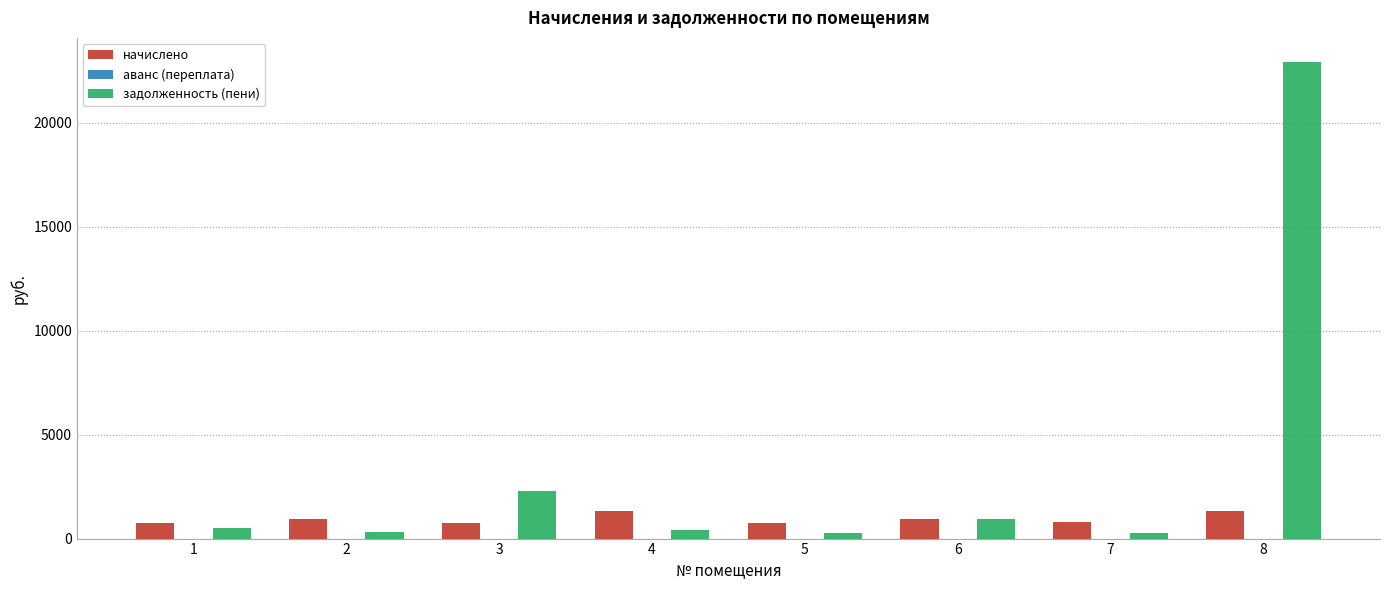

How many data points does each series have?

8